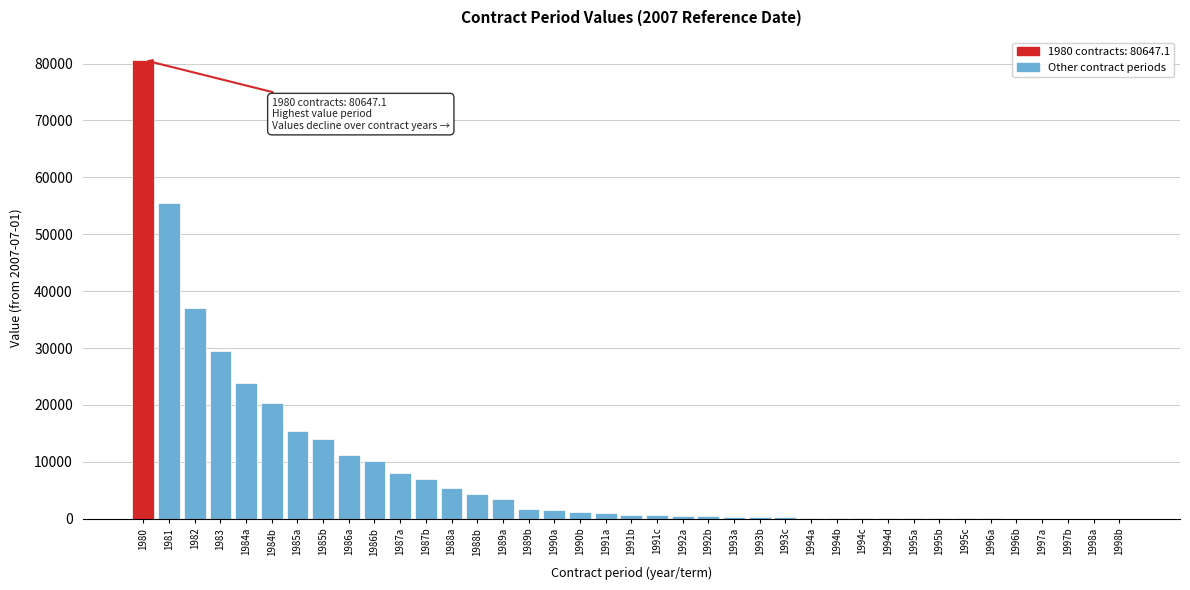

Which category has the highest value across all series?

1980